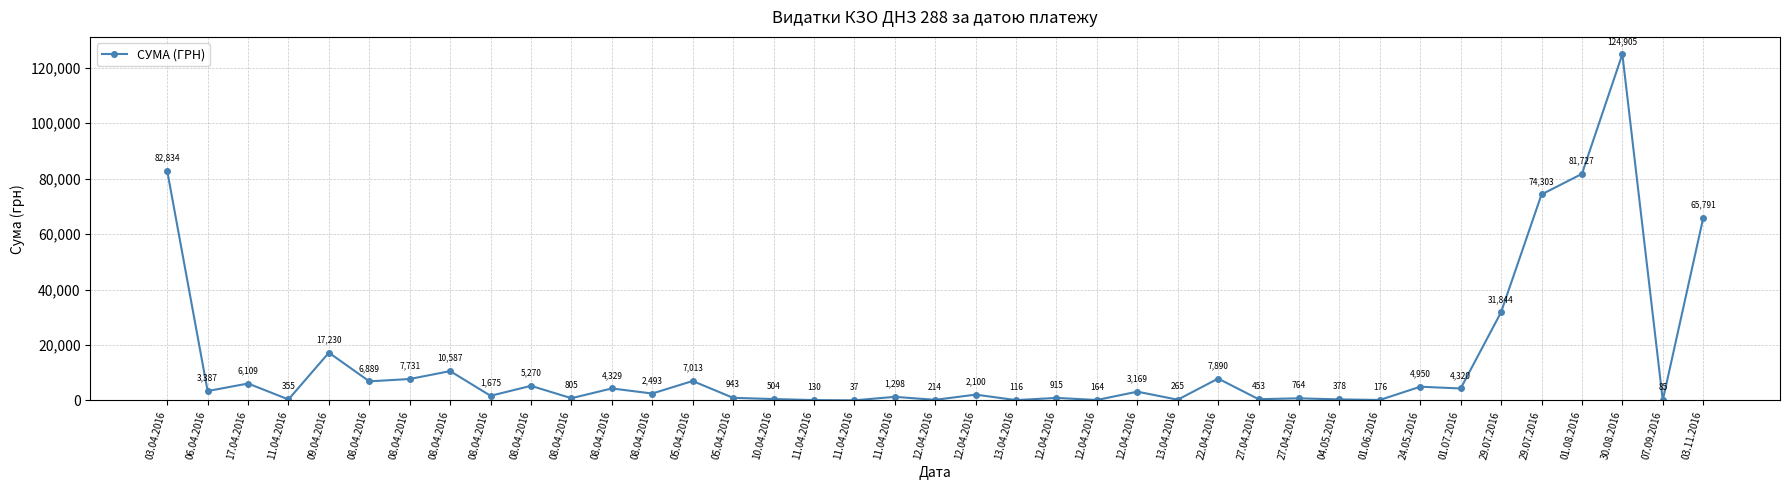

Where is the first local minimum?

06.04.2016